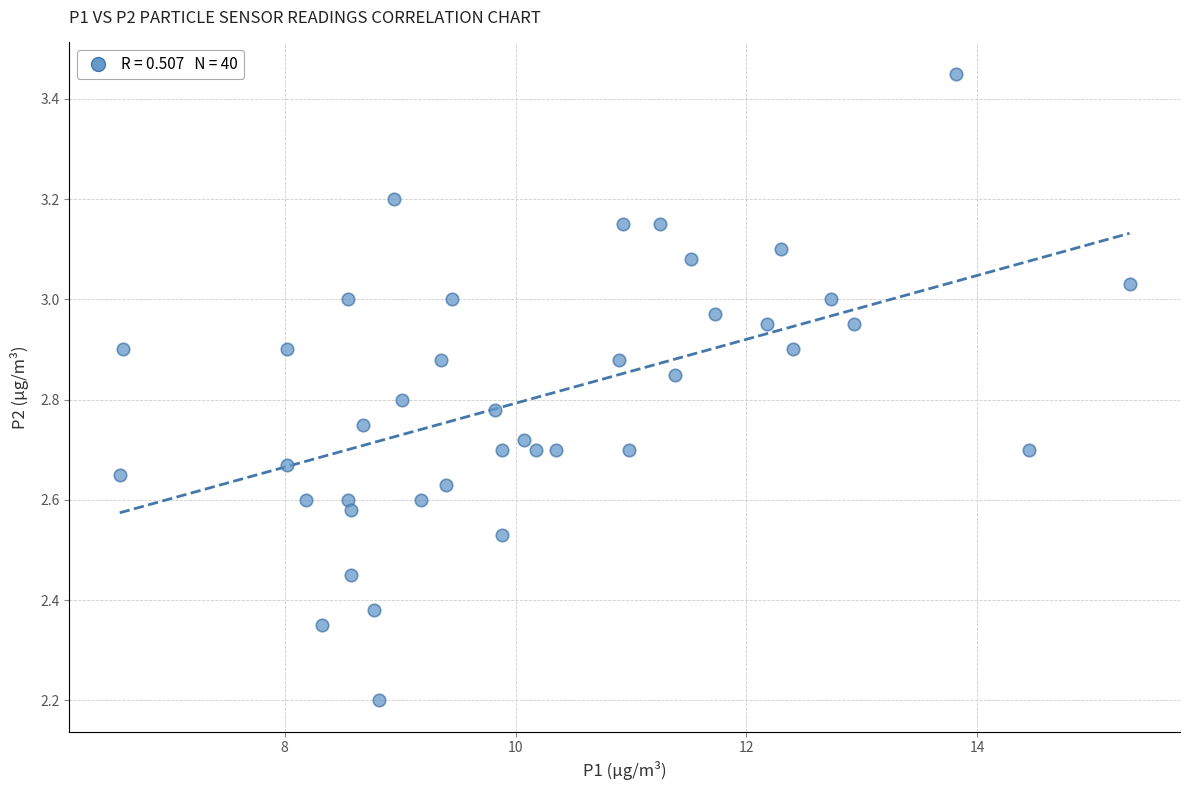

What Y value in the scatter plot is closest to 2?

2.2